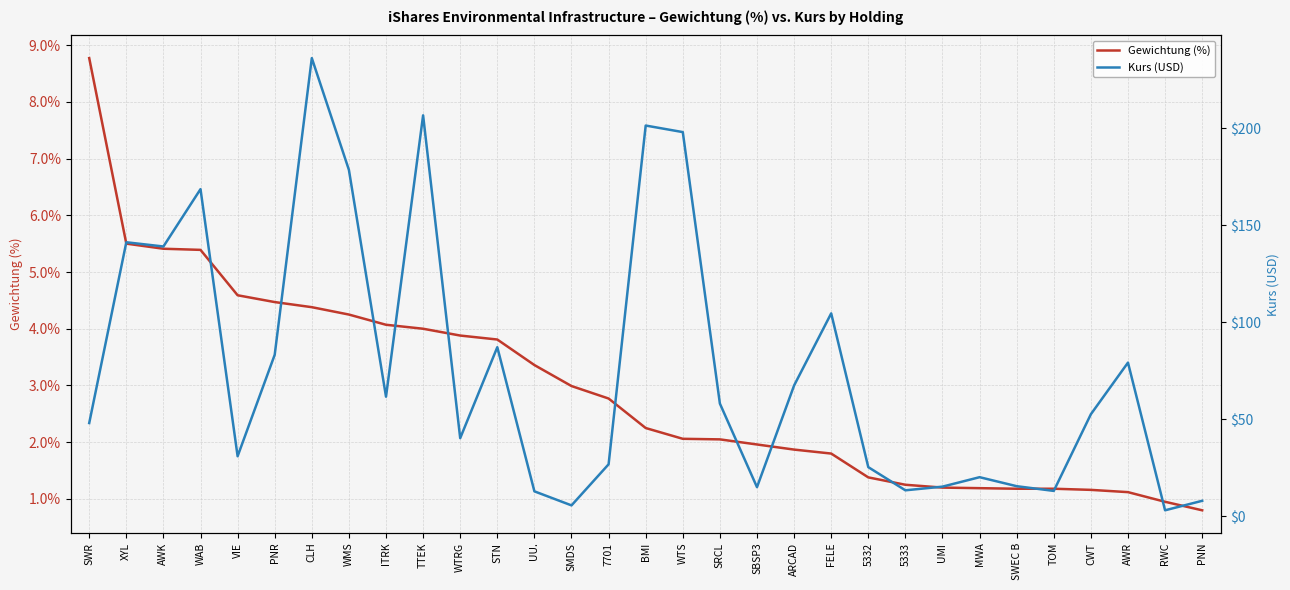

True or false: Gewichtung (%) has more than 0 interior local peaks.

False